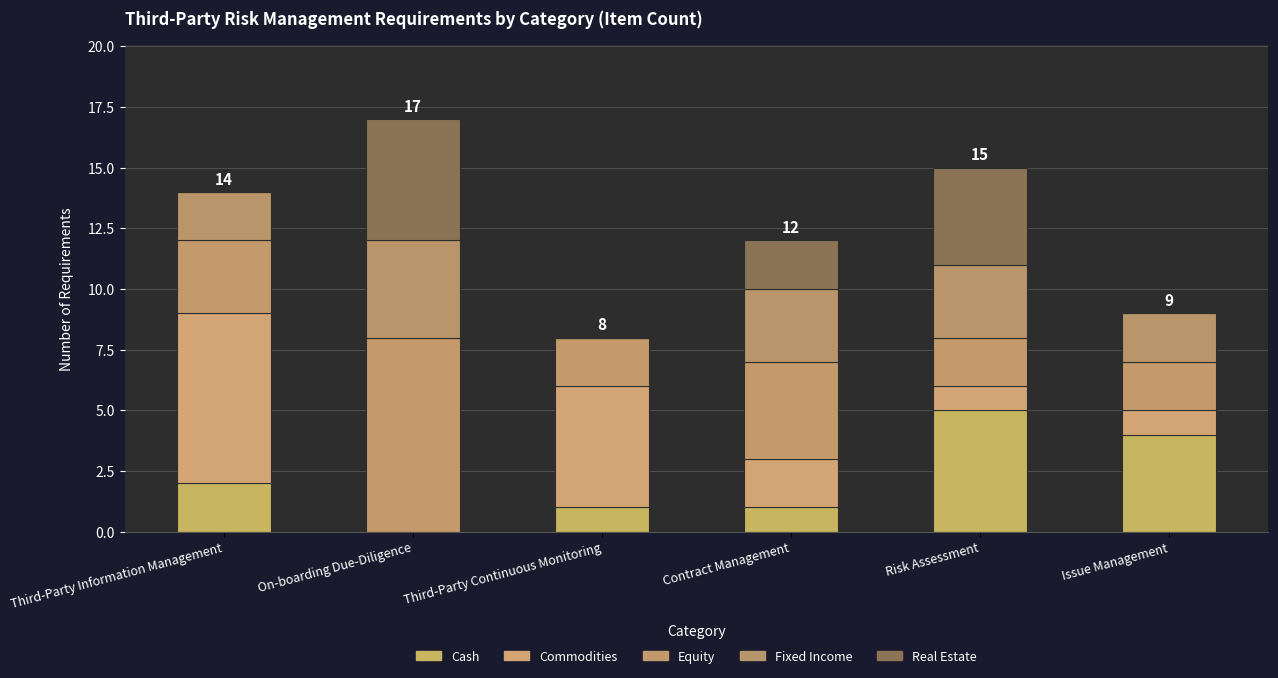

The value of Equity at Contract Management is 4. True or false?

True